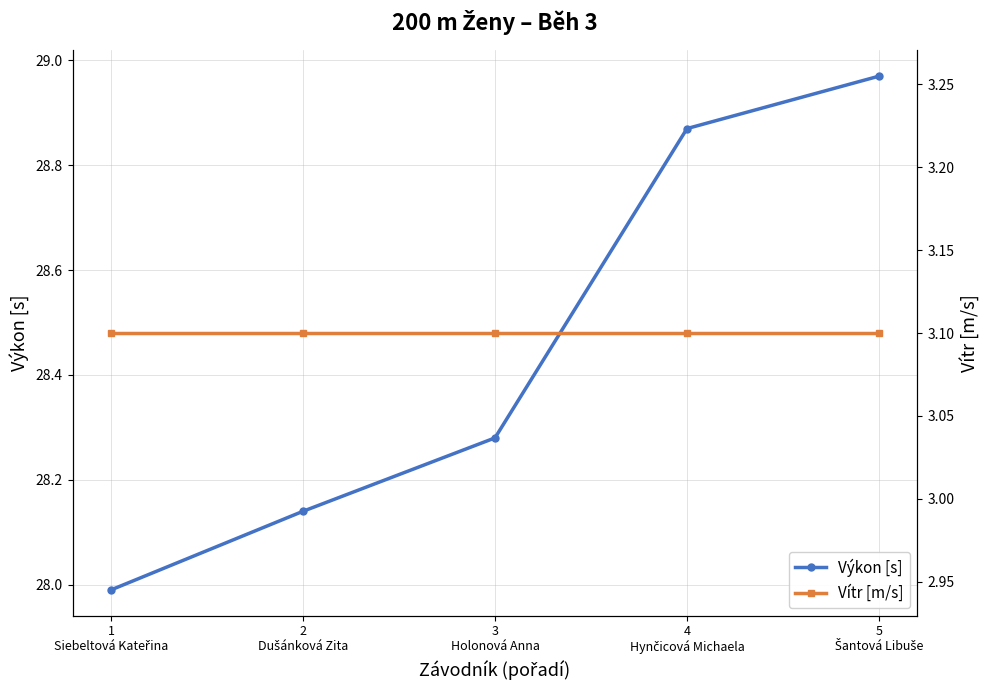

The value of Výkon [s] at 1
Siebeltová Kateřina is 42.0. True or false?

False